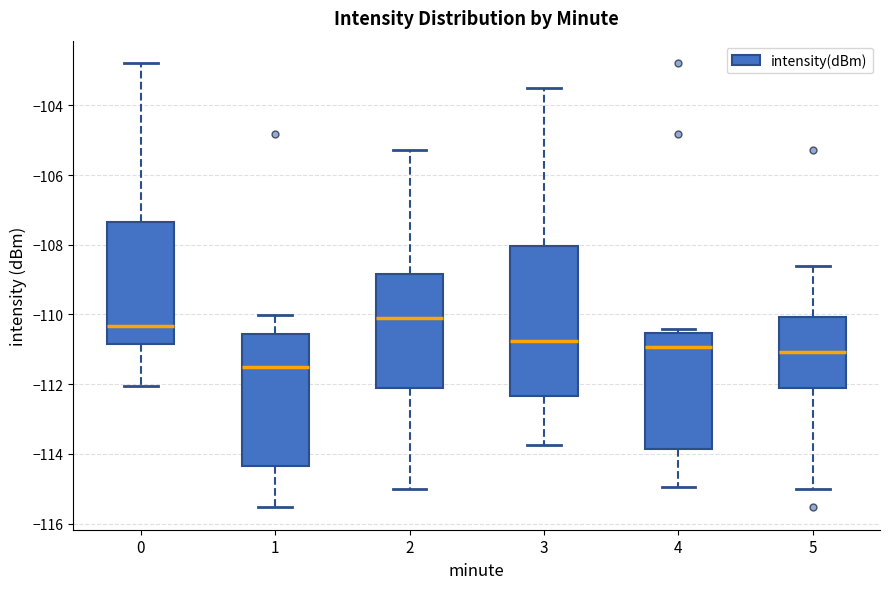

Which box is the tallest, from its lower edge to its upper edge?

3